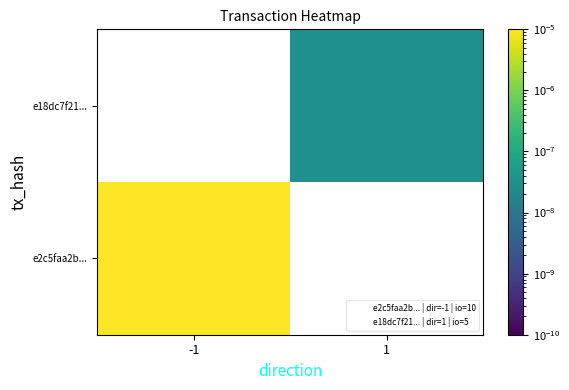

Which label corresponds to the largest value in the chart?

-1